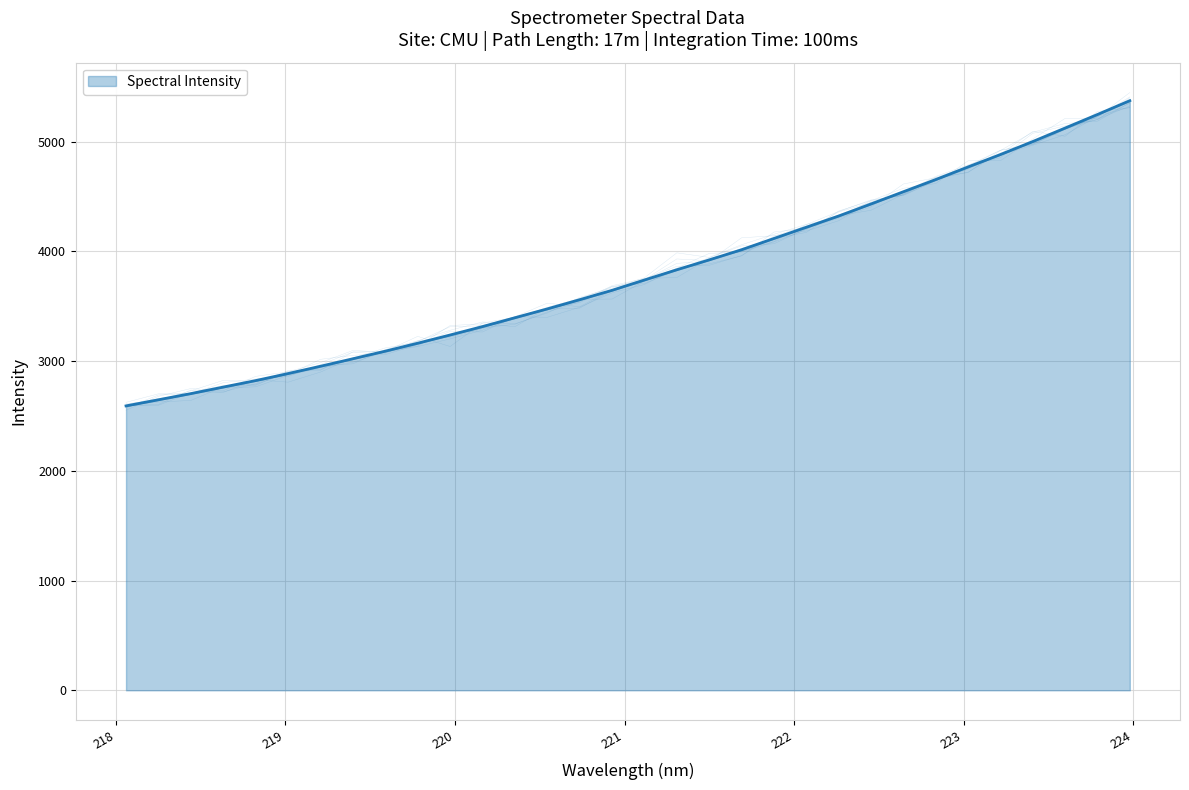

Rank the categories by value from lowest to highest.

218.0596, 218.2508, 218.442, 218.6332, 218.8244, 219.0156, 219.2067, 219.3979, 219.589, 219.7801, 219.9712, 220.1623, 220.3533, 220.5444, 220.7354, 220.9264, 221.1174, 221.3083, 221.4993, 221.6902, 221.8812, 222.0721, 222.263, 222.4538, 222.6447, 222.8355, 223.0264, 223.2172, 223.408, 223.5987, 223.7895, 223.9802